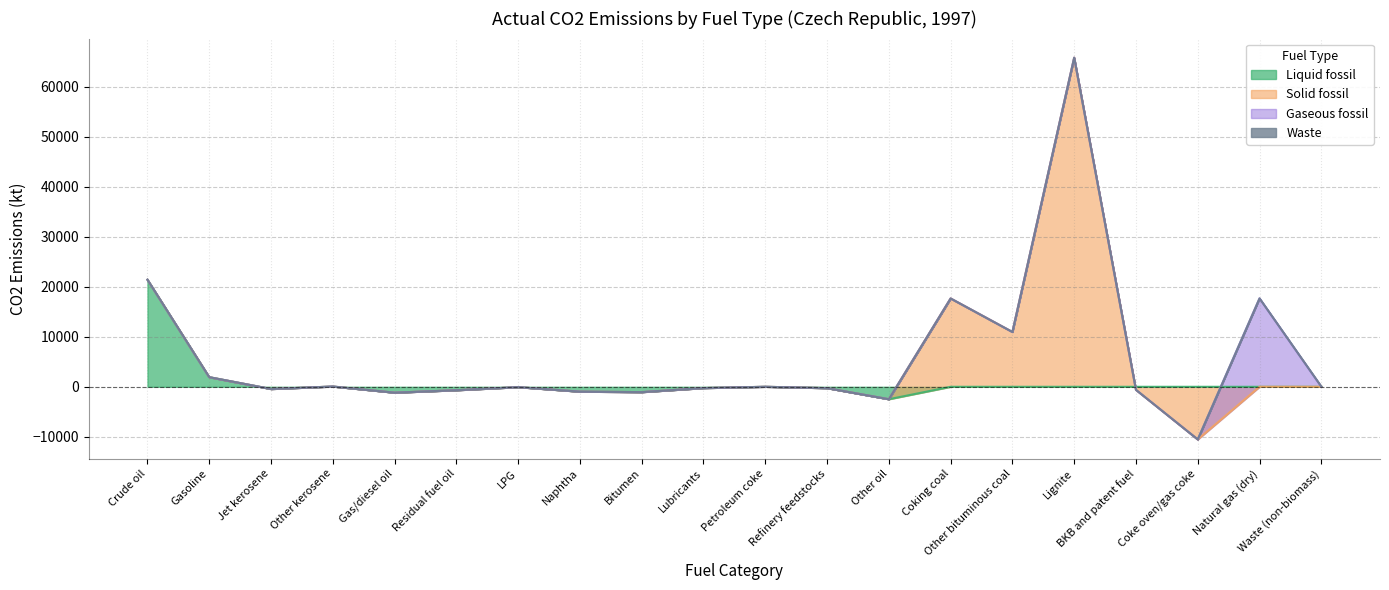

Is it true that Waste equals 0.0 at Residual fuel oil?

True